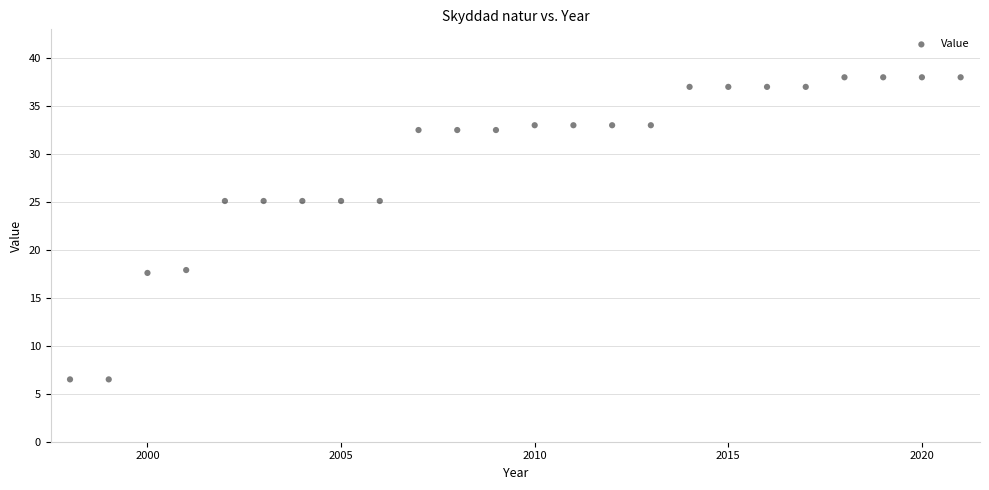

What is the range of X values (max minus min)?

23.0